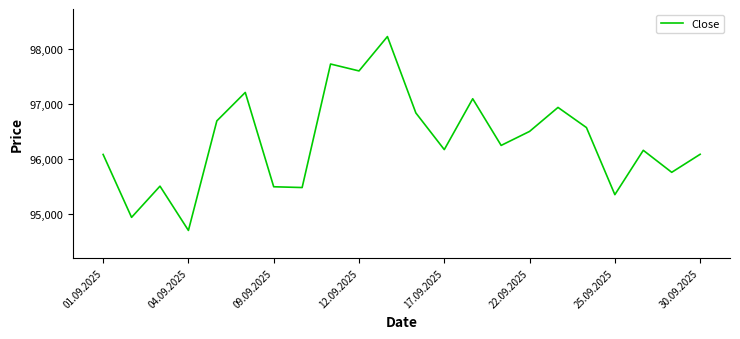

Count the number of categories in the chart.

22